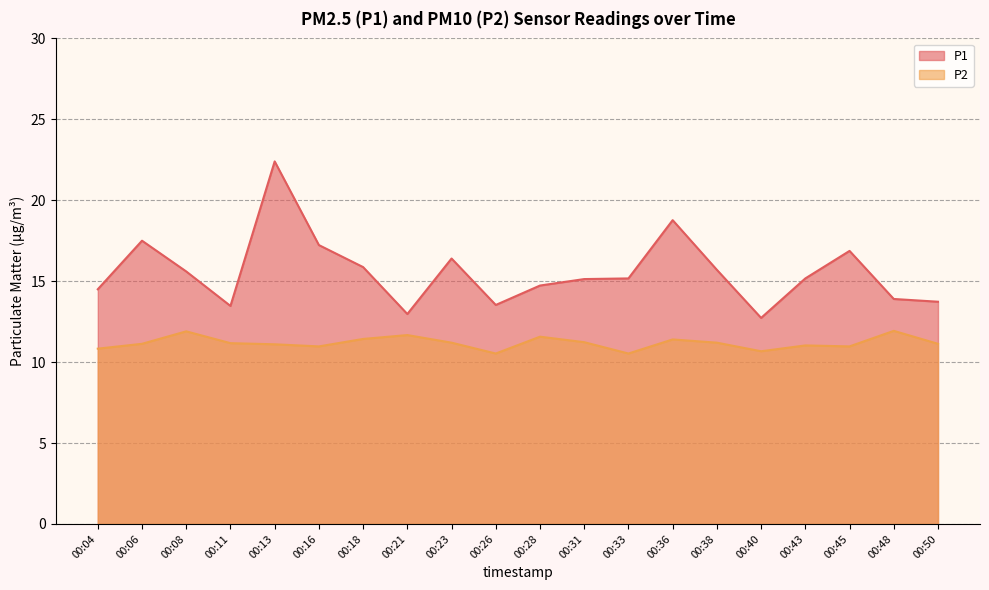

Which label corresponds to the largest value in the chart?

00:13